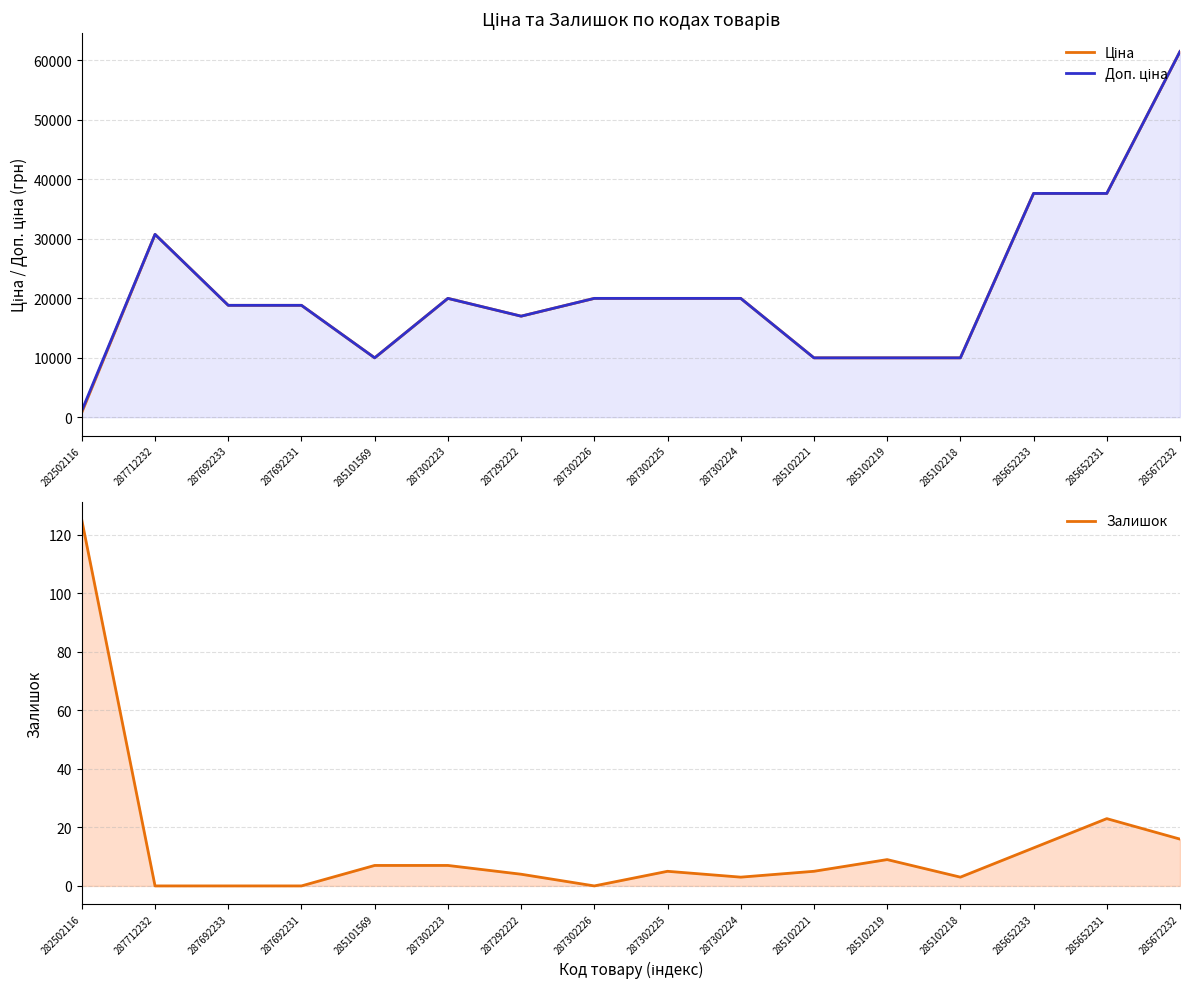

Reading right to left, transcribe all the data shown in this chart.

Ціна: 285672232=61434.3	285652231=37593.6	285652233=37593.6	285102218=9975.0	285102219=9975.0	285102221=9975.0	287302224=19964.2	287302225=19964.2	287302226=19964.2	287292222=16976.3	287302223=19964.2	285101569=9975.0	287692231=18796.8	287692233=18796.8	287712232=30717.1	282502116=818.5
Доп. ціна: 285672232=61434.3	285652231=37593.6	285652233=37593.6	285102218=9975.0	285102219=9975.0	285102221=9975.0	287302224=19964.2	287302225=19964.2	287302226=19964.2	287292222=16976.3	287302223=19964.2	285101569=9975.0	287692231=18796.8	287692233=18796.8	287712232=30717.1	282502116=1109.2
Залишок: 285672232=16.0	285652231=23.0	285652233=13.0	285102218=3.0	285102219=9.0	285102221=5.0	287302224=3.0	287302225=5.0	287302226=0.0	287292222=4.0	287302223=7.0	285101569=7.0	287692231=0.0	287692233=0.0	287712232=0.0	282502116=125.0